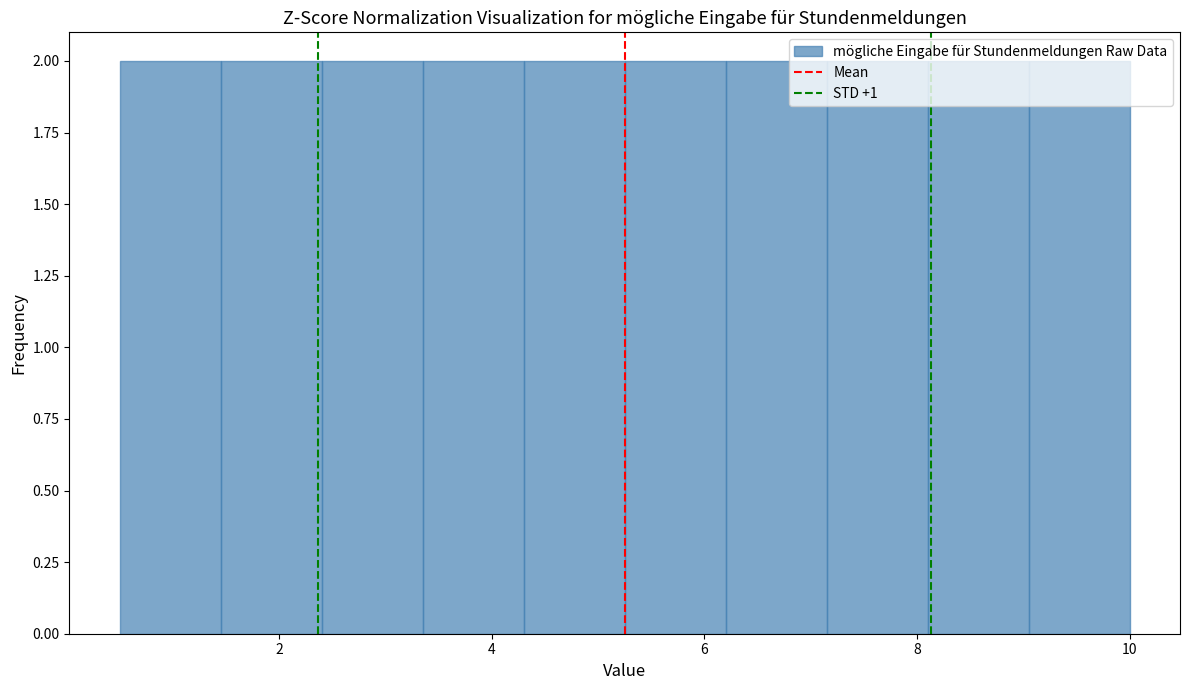

Reading left to right, list every bar in this chart as the range it spans on the x-axis followed by its height. Neither the bar edges nor the heights are printed on the chart, so give them approximately, as read against the axes.

0.50 to 1.45: 2
1.45 to 2.40: 2
2.40 to 3.35: 2
3.35 to 4.30: 2
4.30 to 5.25: 2
5.25 to 6.20: 2
6.20 to 7.15: 2
7.15 to 8.10: 2
8.10 to 9.05: 2
9.05 to 10.00: 2